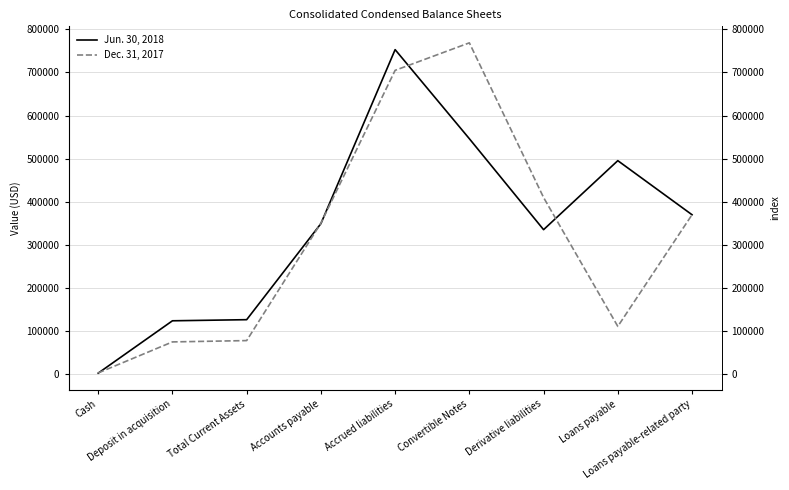

At which category is the sum across all series the highest?

Accrued liabilities